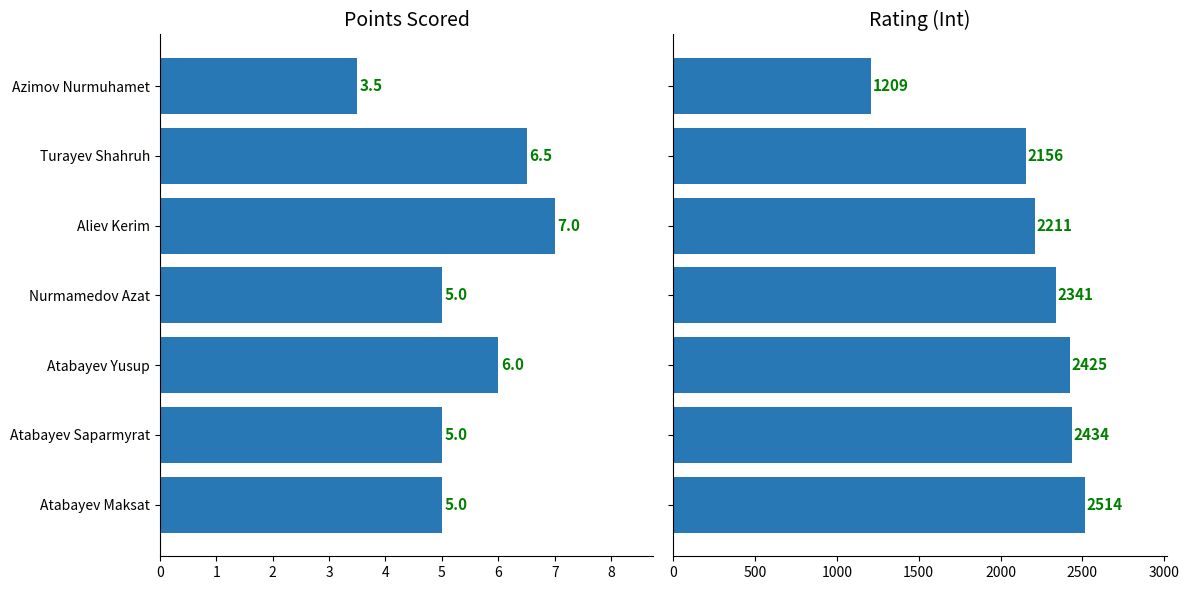

What is the difference between the second highest and minimum values in the Rating (Int) series?

1225.0